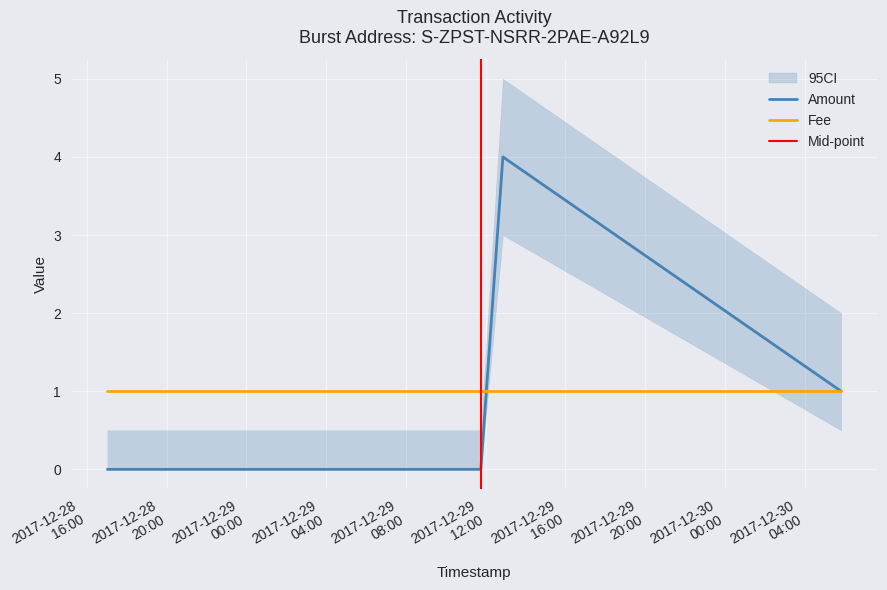

What is the lowest value of the Amount_upper series?

0.5